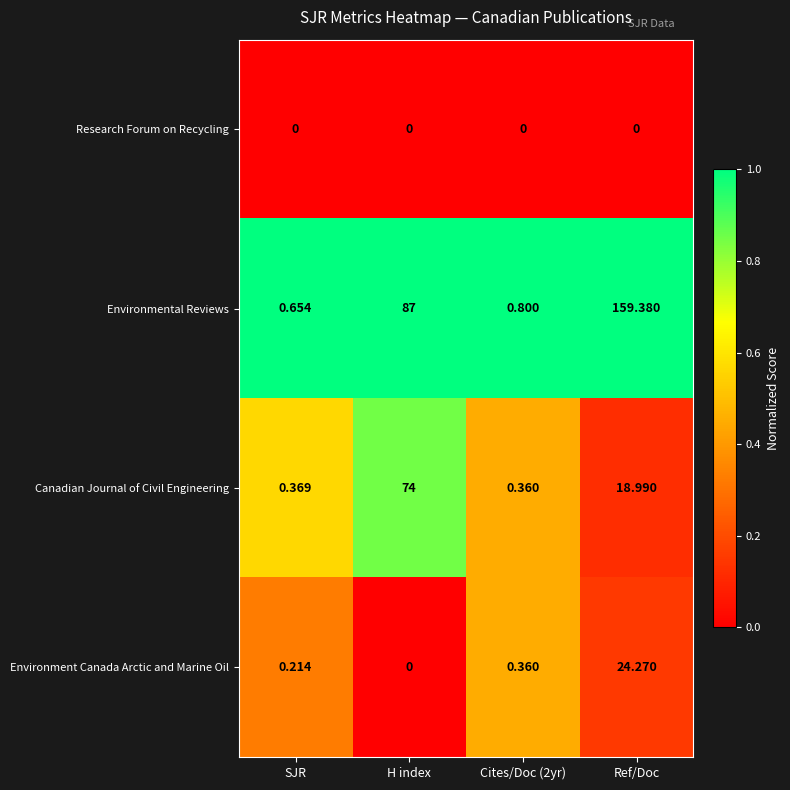

Which series has the widest spread of values?

Environmental Reviews